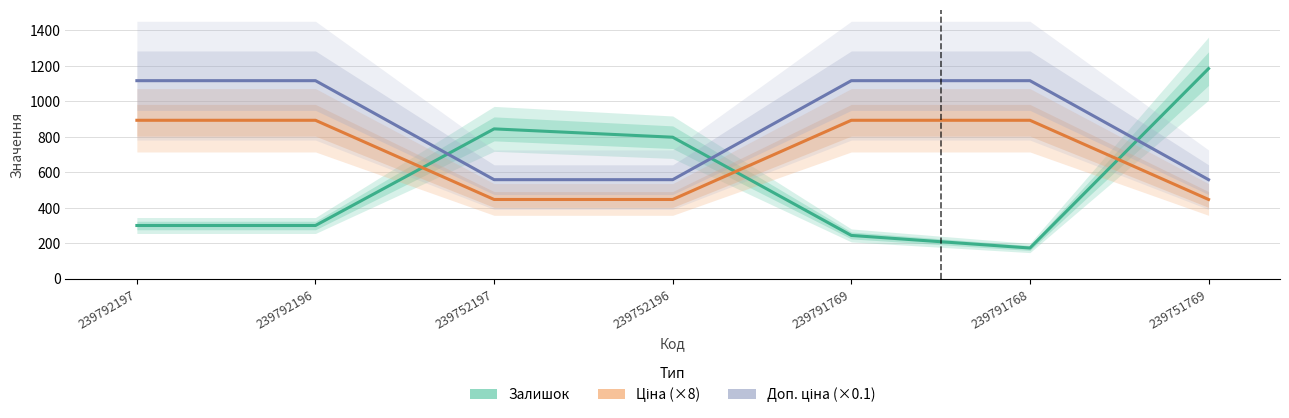

Between 239791768 and 239752196, which is larger?

239752196